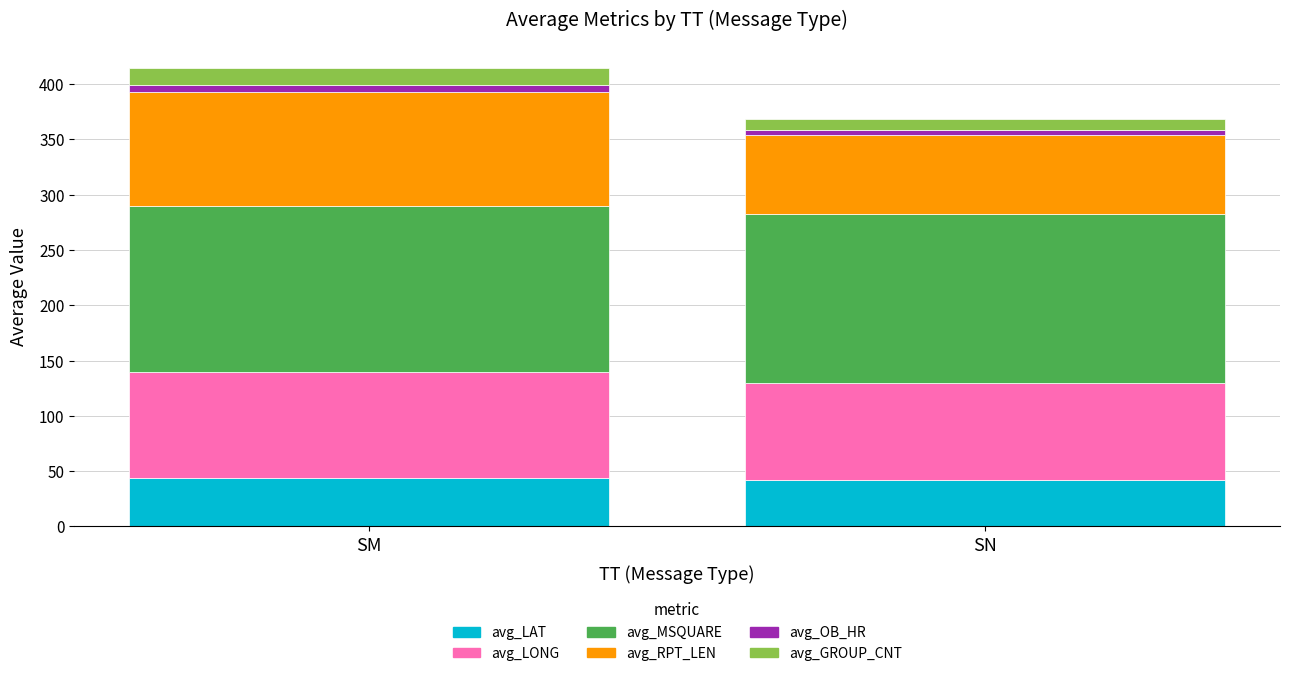

The avg_LAT series shows 65.6 at SM. True or false?

False